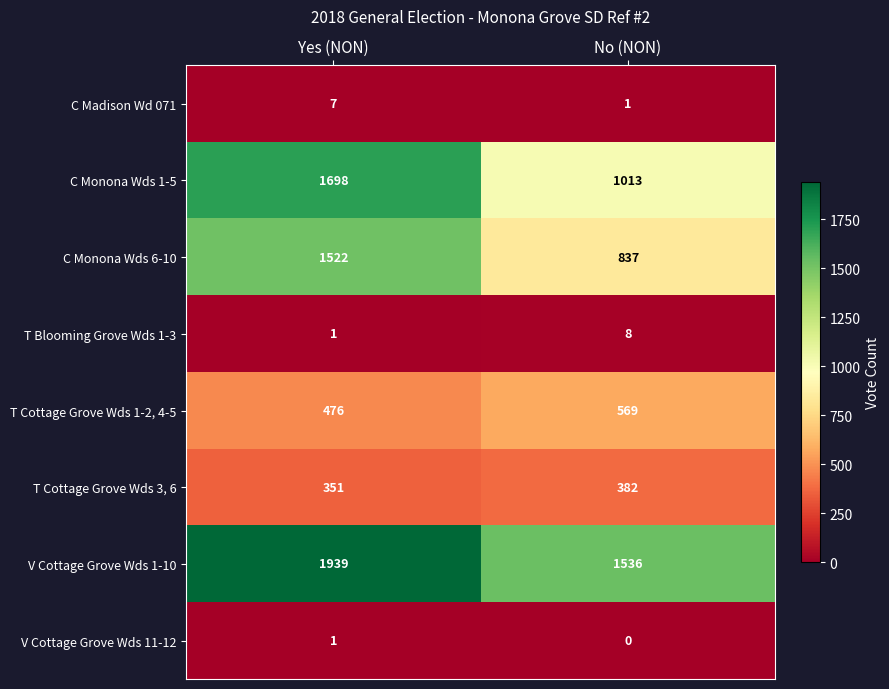

Rank the series by their maximum value, from highest to lowest.

V Cottage Grove Wds 1-10, C Monona Wds 1-5, C Monona Wds 6-10, T Cottage Grove Wds 1-2, 4-5, T Cottage Grove Wds 3, 6, T Blooming Grove Wds 1-3, C Madison Wd 071, V Cottage Grove Wds 11-12